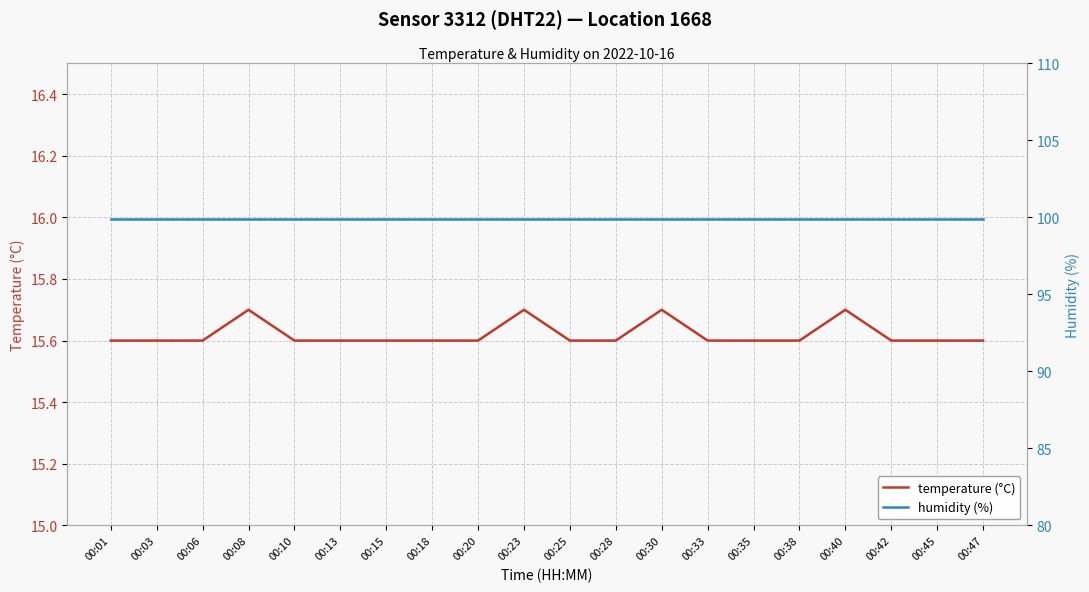

True or false: temperature (°C) has a value of 10.0 at 00:18.

False